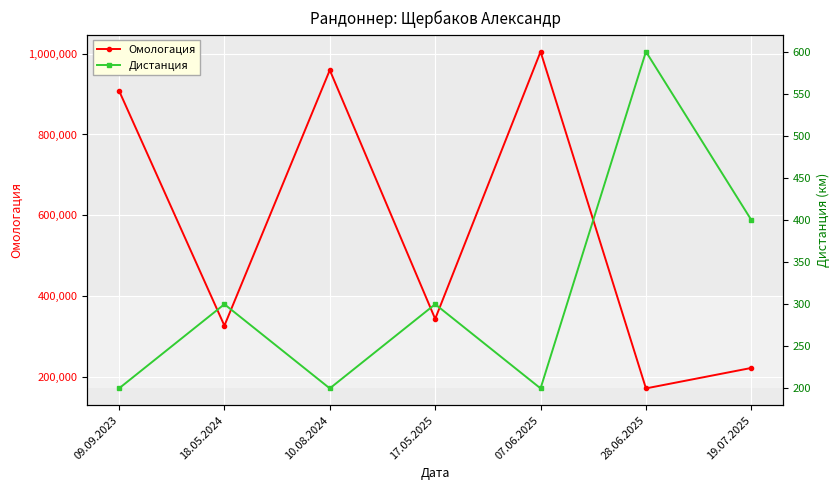

Is this an area chart (filled region under the line)?

No